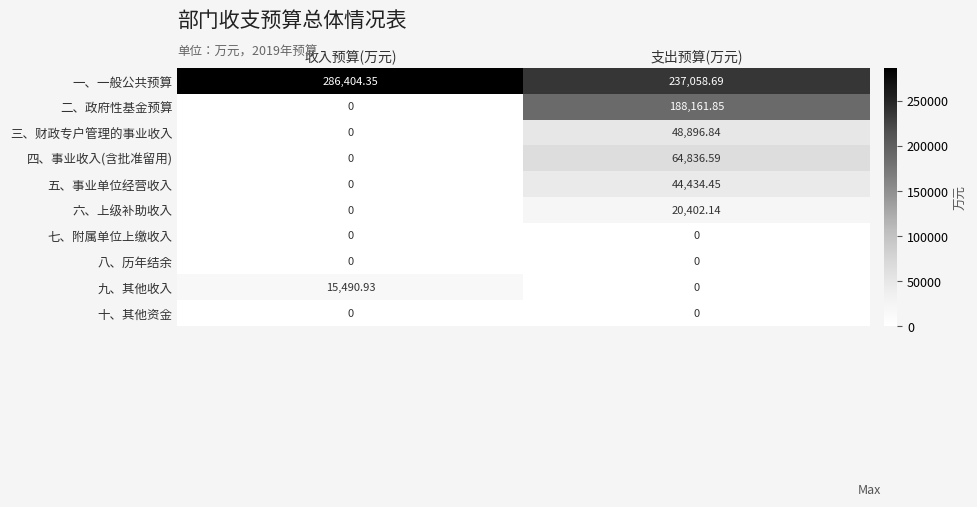

What is the difference between the highest and lowest values at 支出预算(万元)?

237058.7